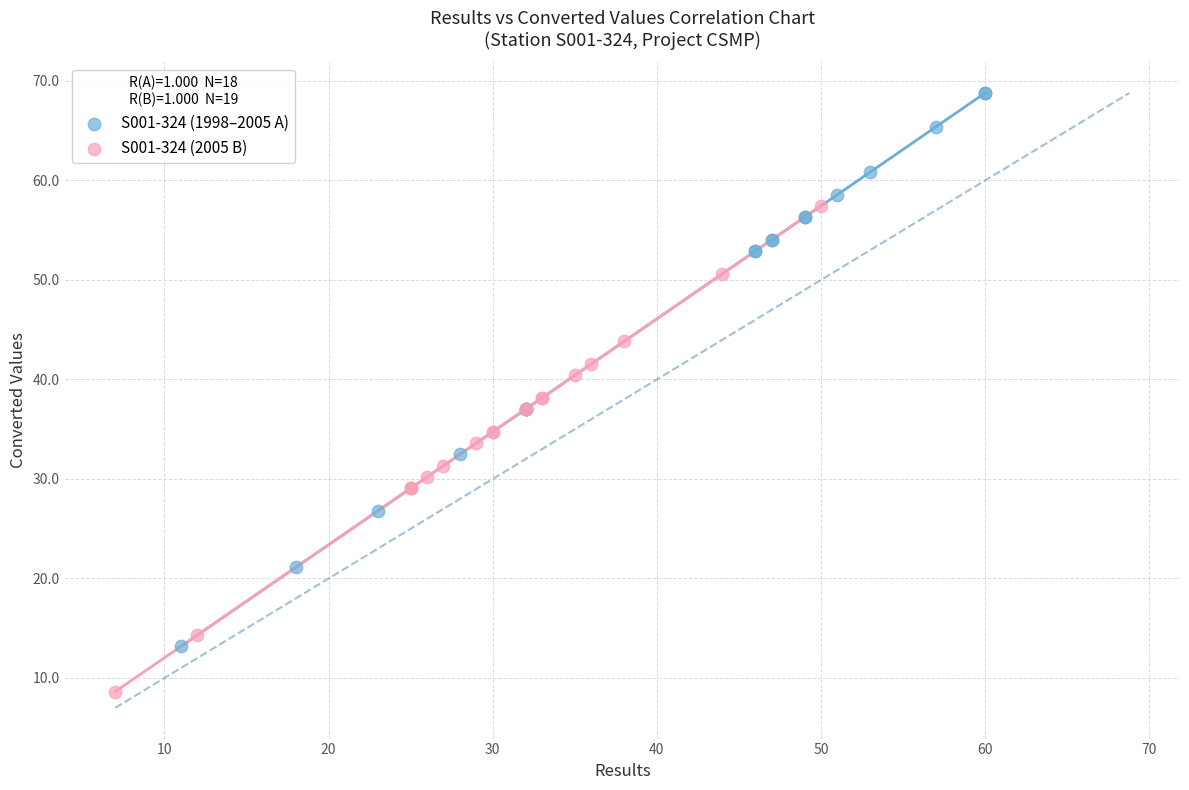

Which series contains the highest Y value?

S001-324 (1998–2005 A)